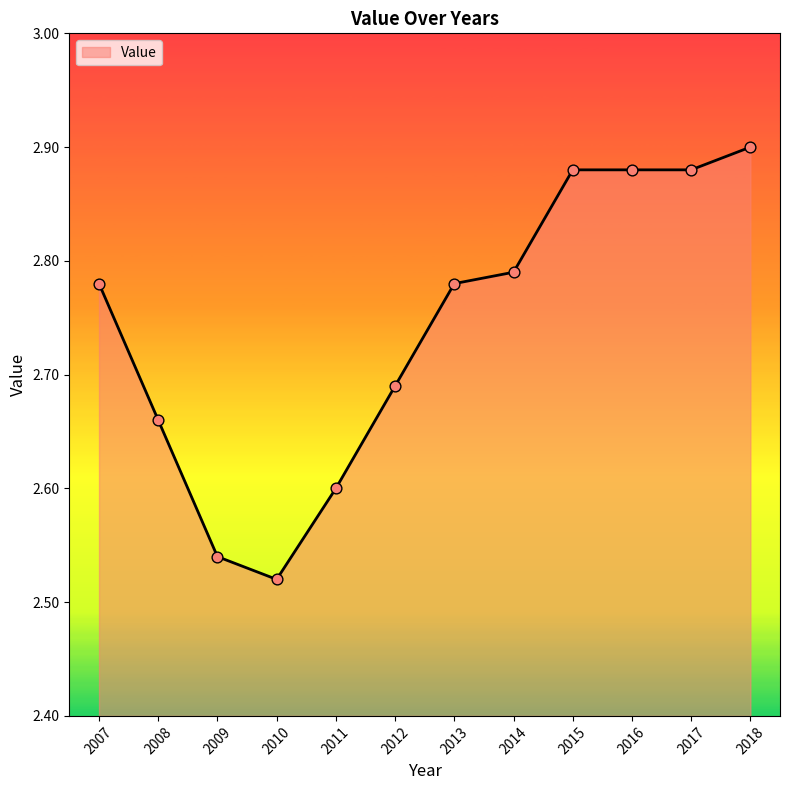

Approximately how many times larger is the value at 2016 compared to 2009?

1.1